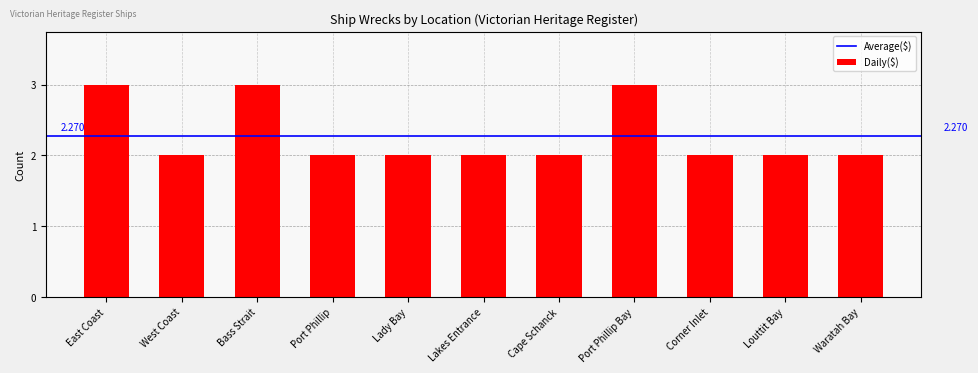

Reading left to right, transcribe all the data shown in this chart.

East Coast=3	West Coast=2	Bass Strait=3	Port Phillip=2	Lady Bay=2	Lakes Entrance=2	Cape Schanck=2	Port Phillip Bay=3	Corner Inlet=2	Louttit Bay=2	Waratah Bay=2